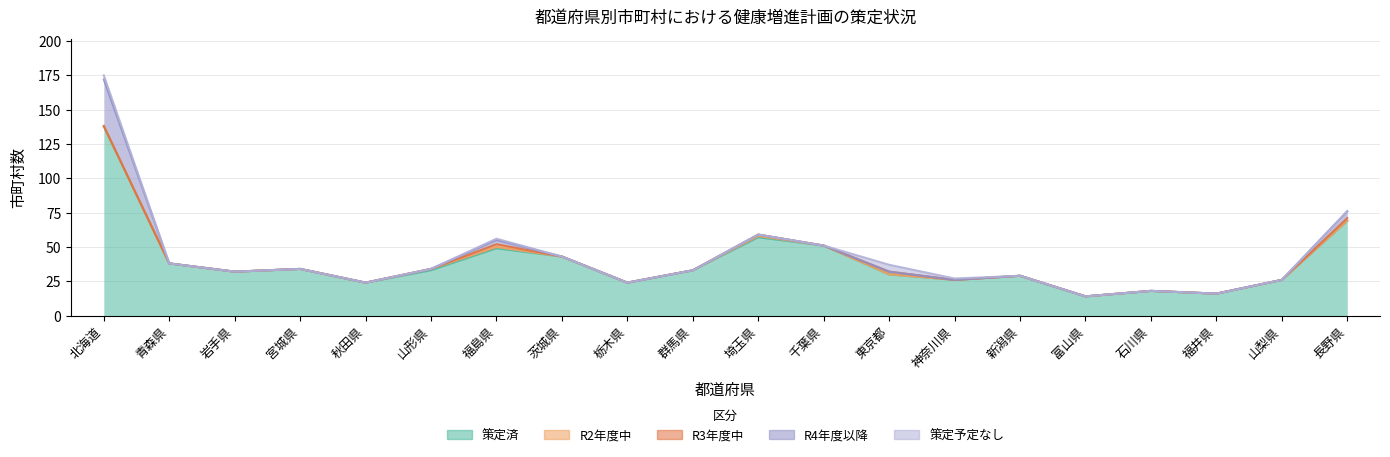

True or false: R2年度中 and 策定済 cross at least once.

False